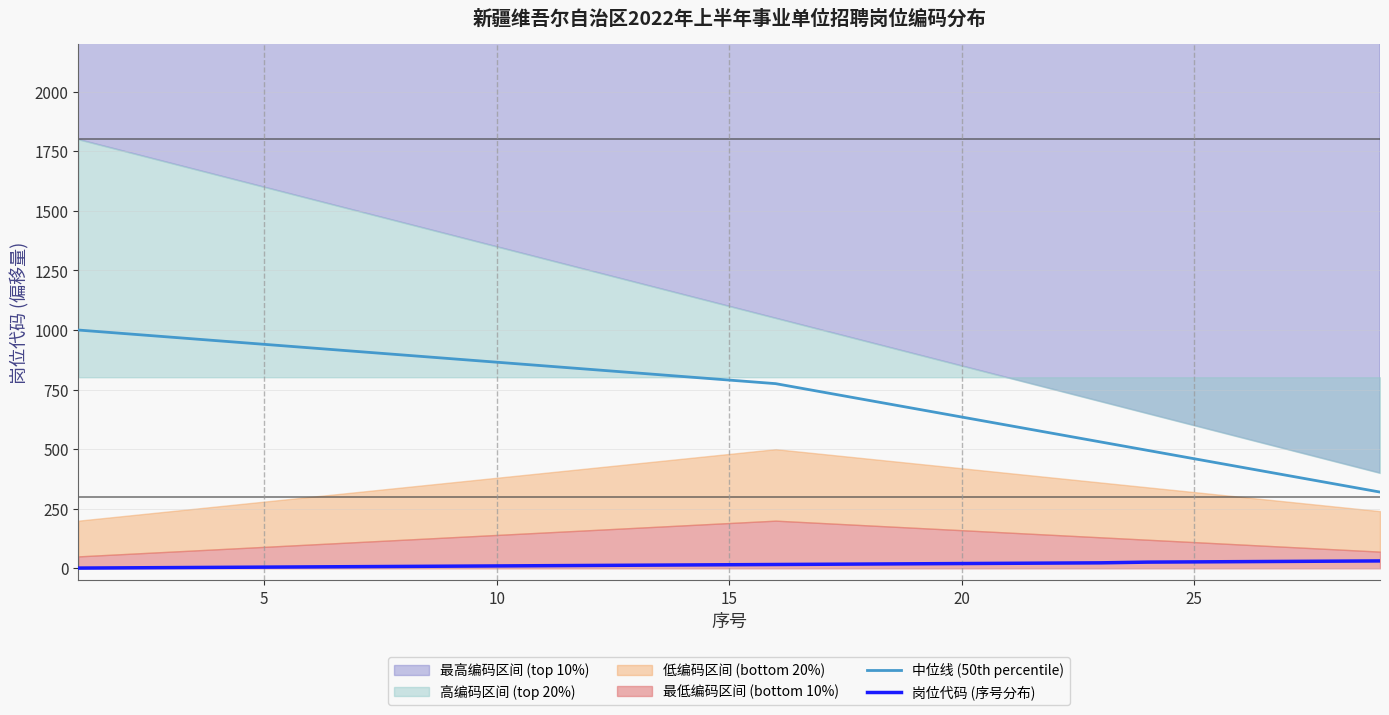

True or false: 岗位代码 (序号分布) and 中位线 (50th percentile) cross at least once.

False